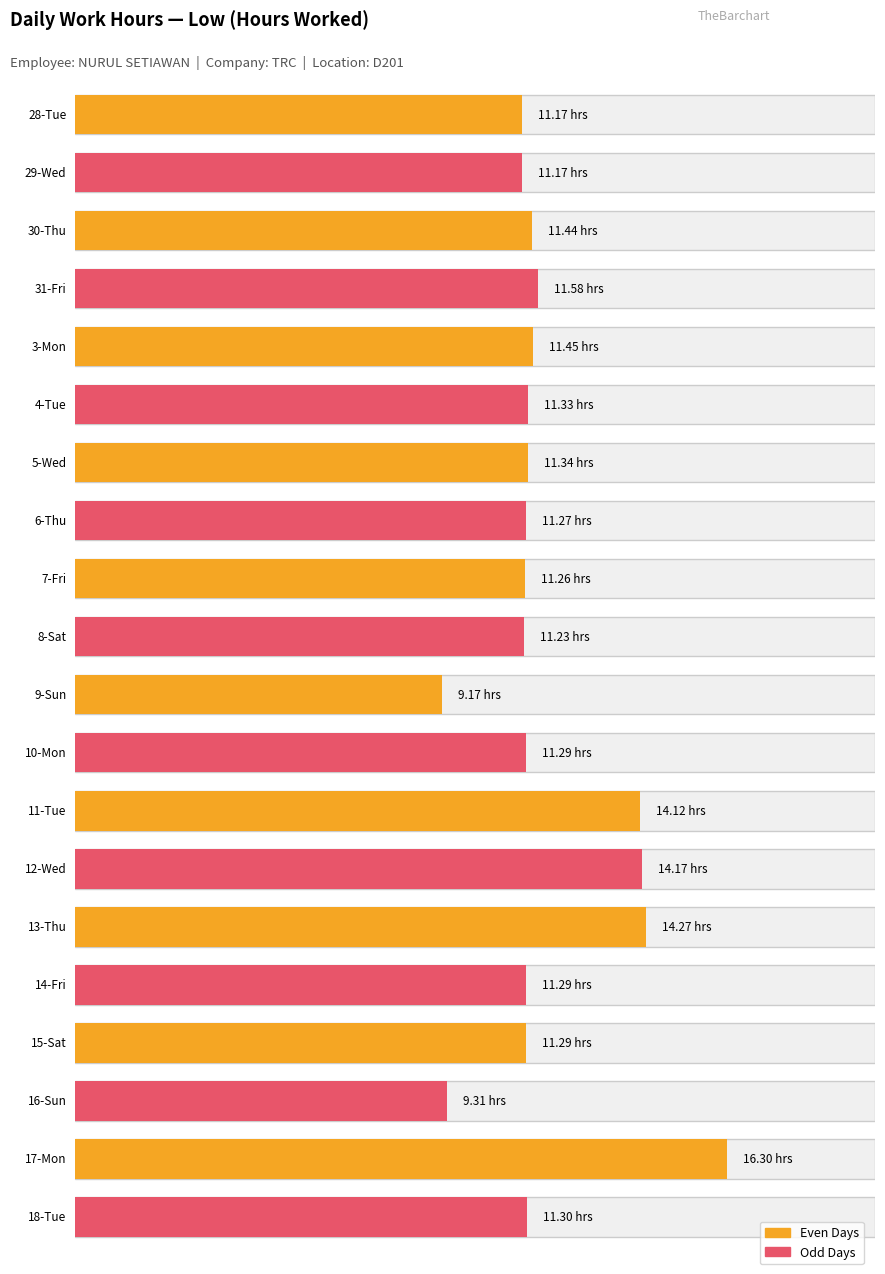

Is it true that Low equals 17.7 at 6-Thu?

False